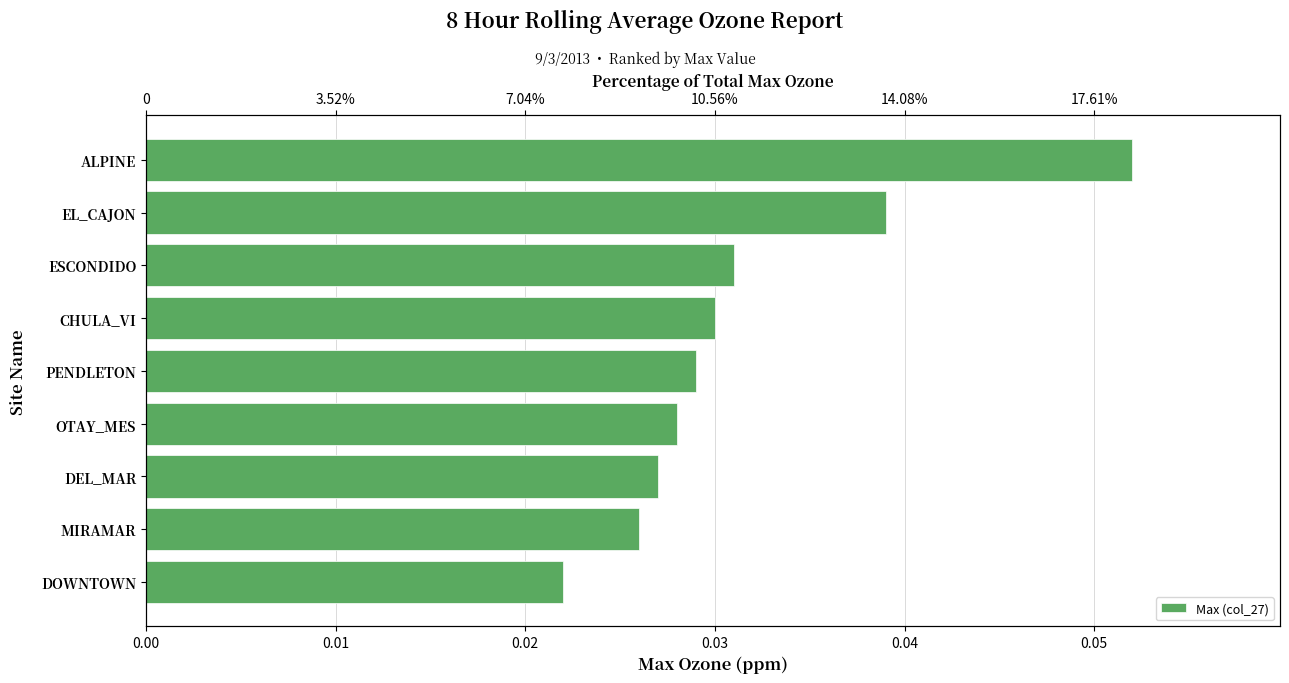

Is it true that the value at PENDLETON is 0.0?

False